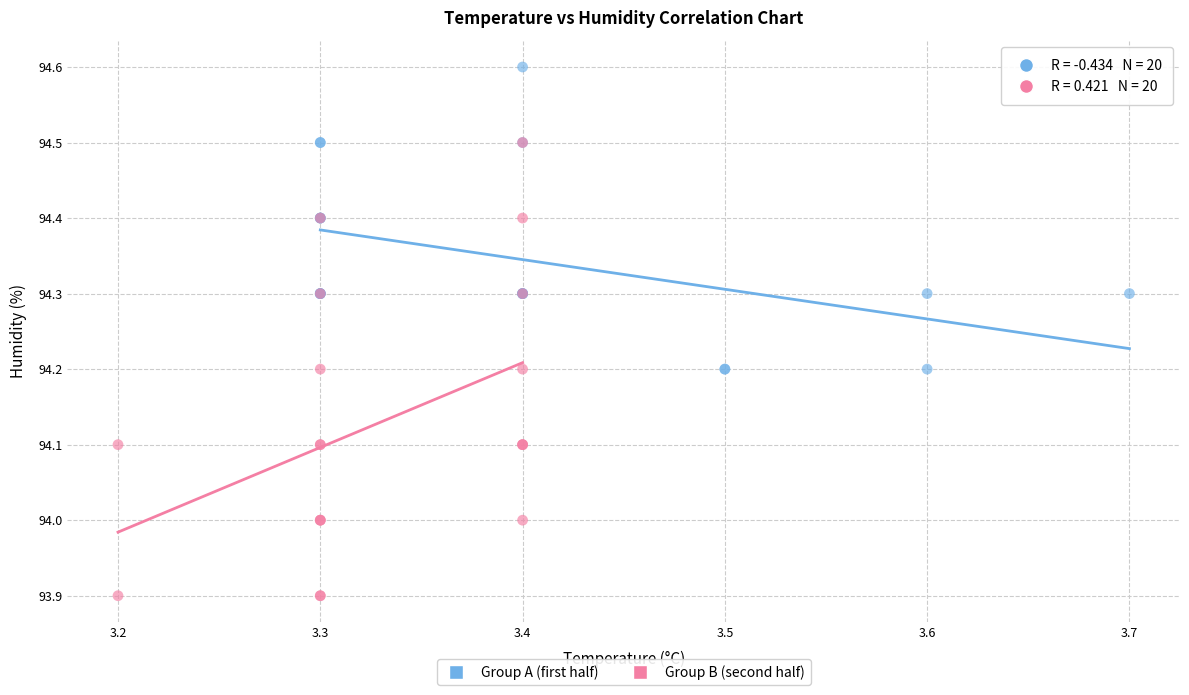

Which series has the largest Y range (max minus min)?

Group B (second half)